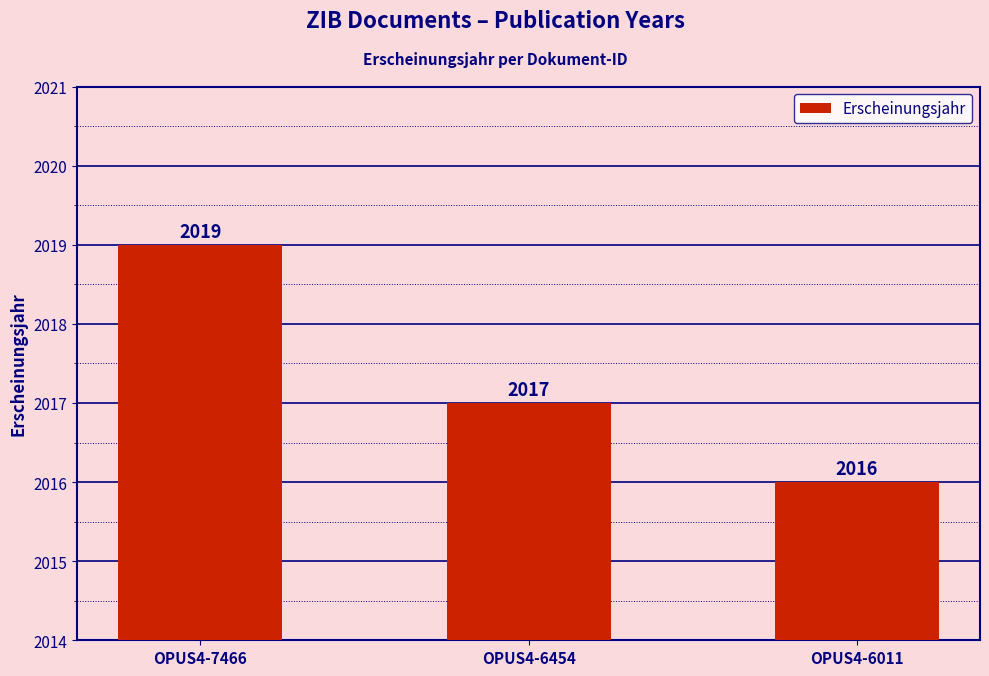

Read the value at OPUS4-6454.

2017